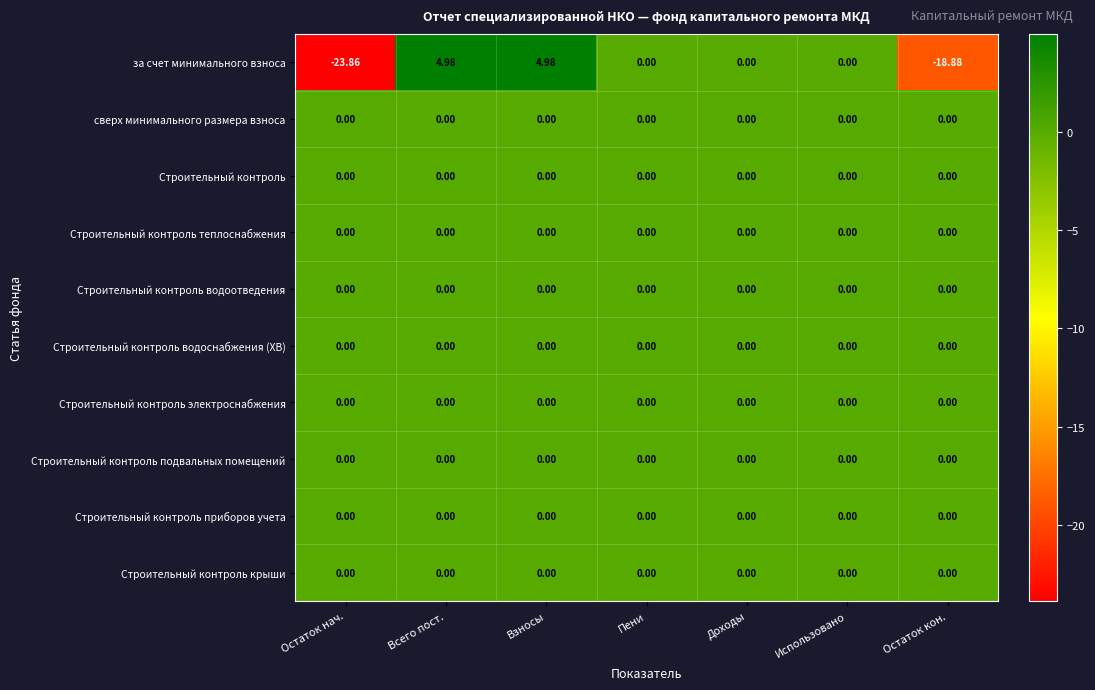

At which label does за счет минимального взноса first exceed 0?

Всего пост.